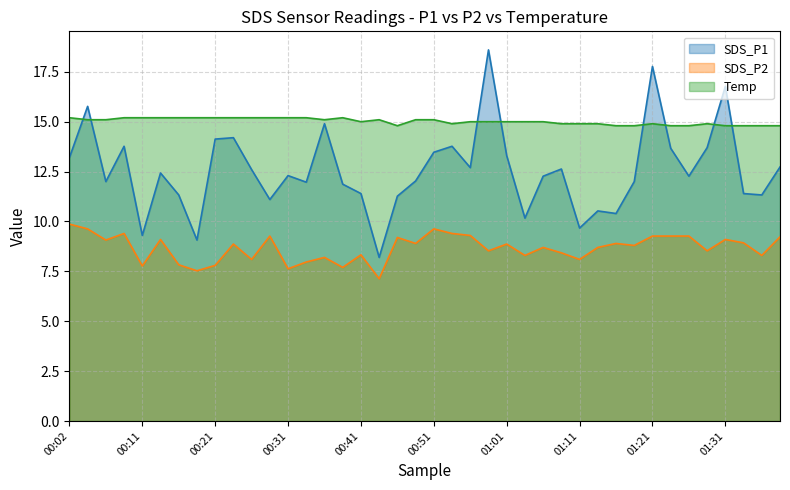

What is the difference between the highest and lowest values at 01:23?

5.5